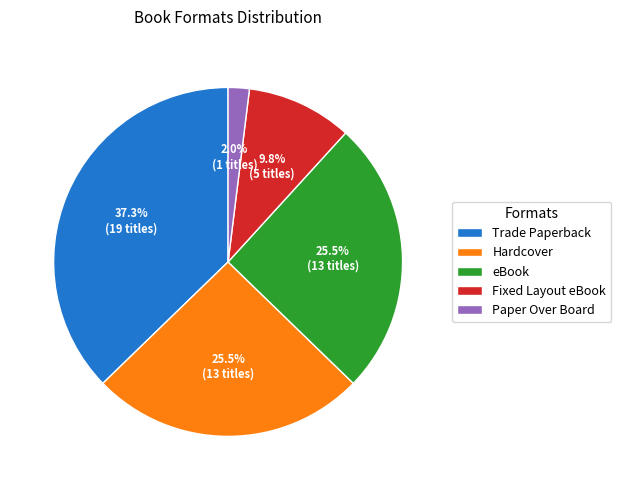

Is it true that Paper Over Board is 9% of the pie?

False